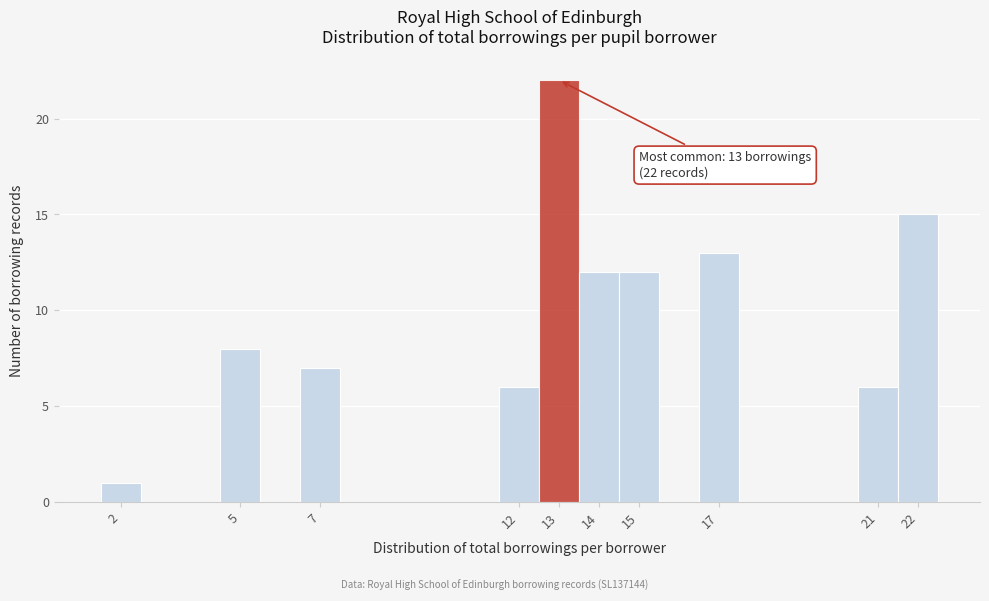

Which range on the x-axis has the tallest bar?

12.5 to 13.5